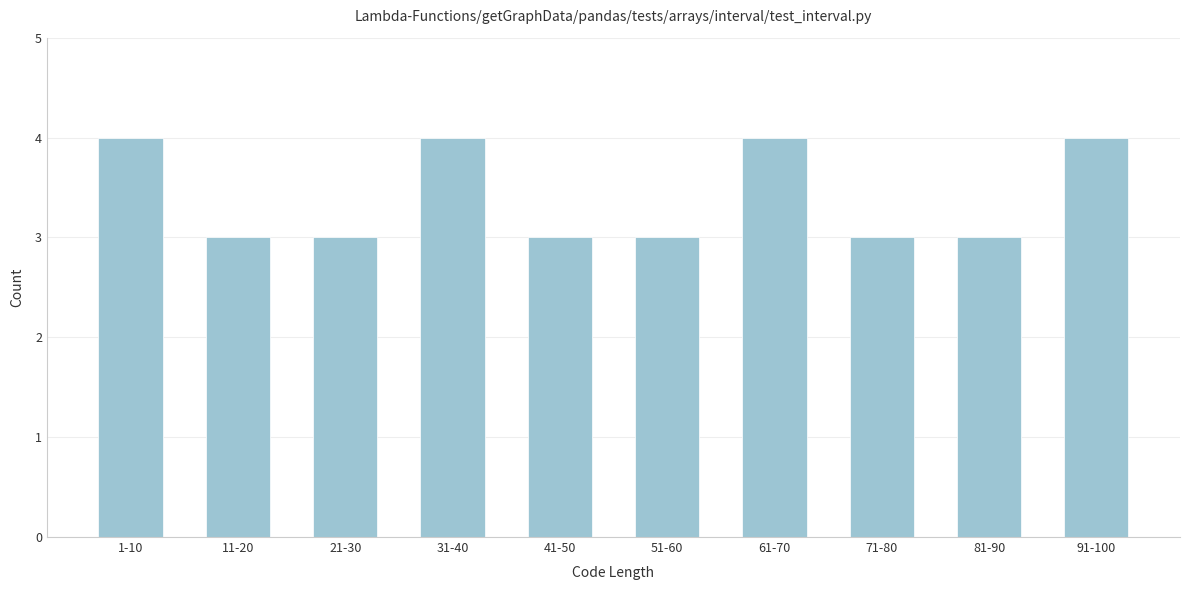

Reading left to right, transcribe all the data shown in this chart.

1-10=4	11-20=3	21-30=3	31-40=4	41-50=3	51-60=3	61-70=4	71-80=3	81-90=3	91-100=4